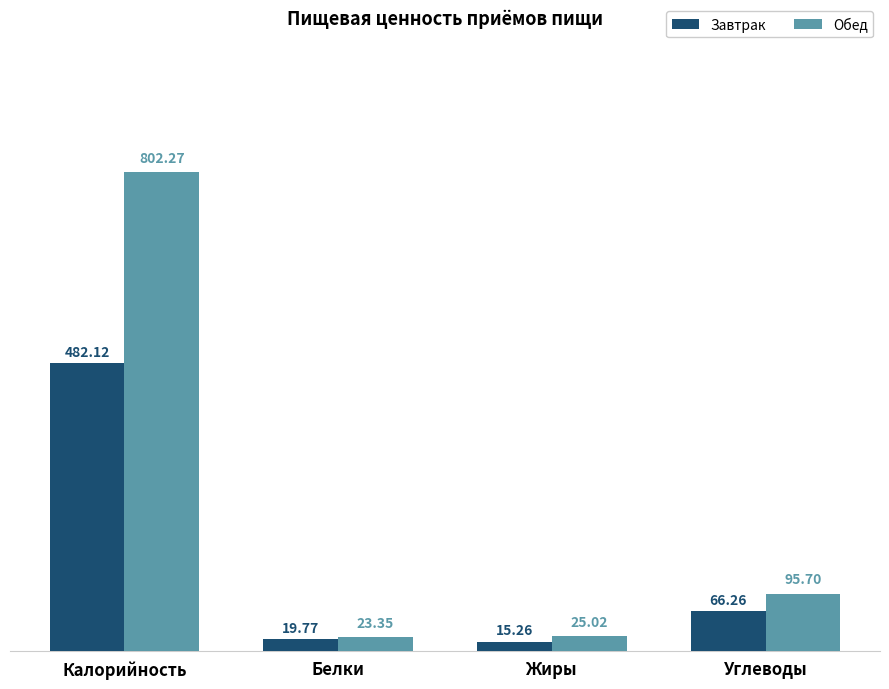

What position from the right is Жиры?

2